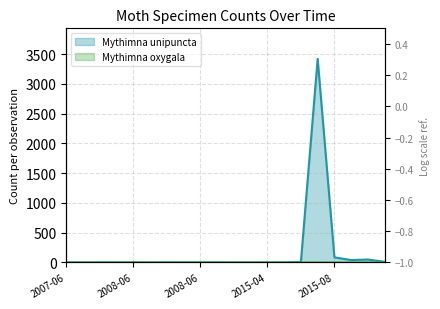

At 2015-09, list the series in order from smallest to largest.

Mythimna oxygala, Mythimna unipuncta